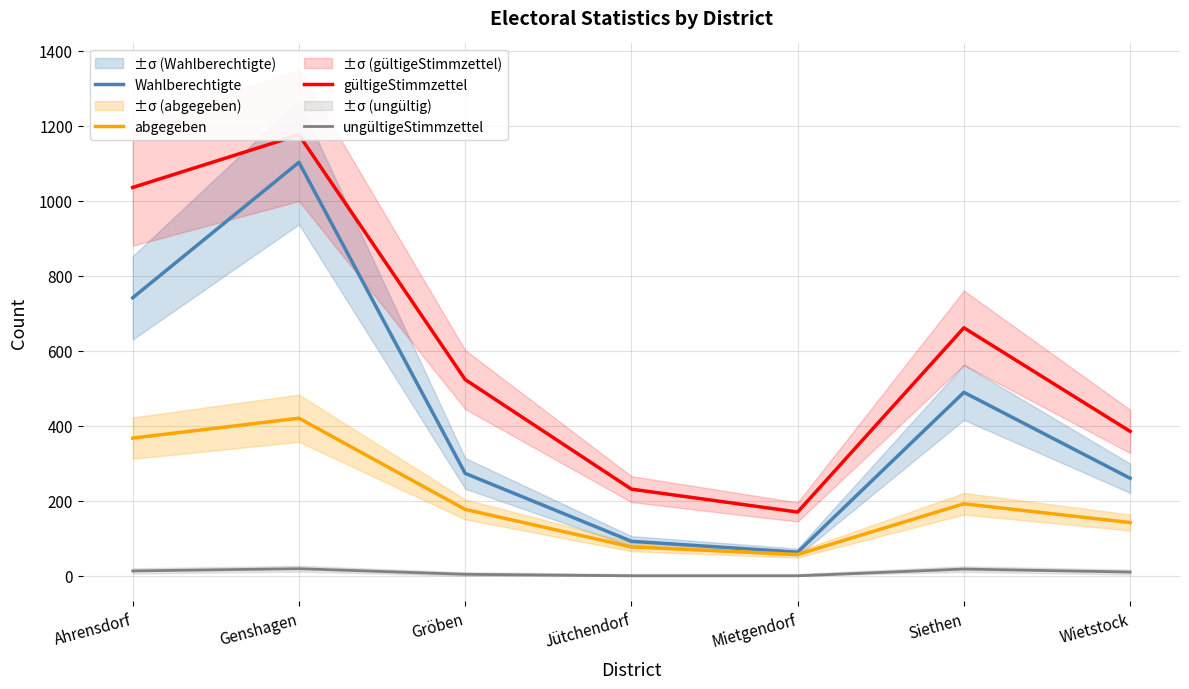

Rank the categories by Wahlberechtigte value from highest to lowest.

Genshagen, Ahrensdorf, Siethen, Gröben, Wietstock, Jütchendorf, Mietgendorf